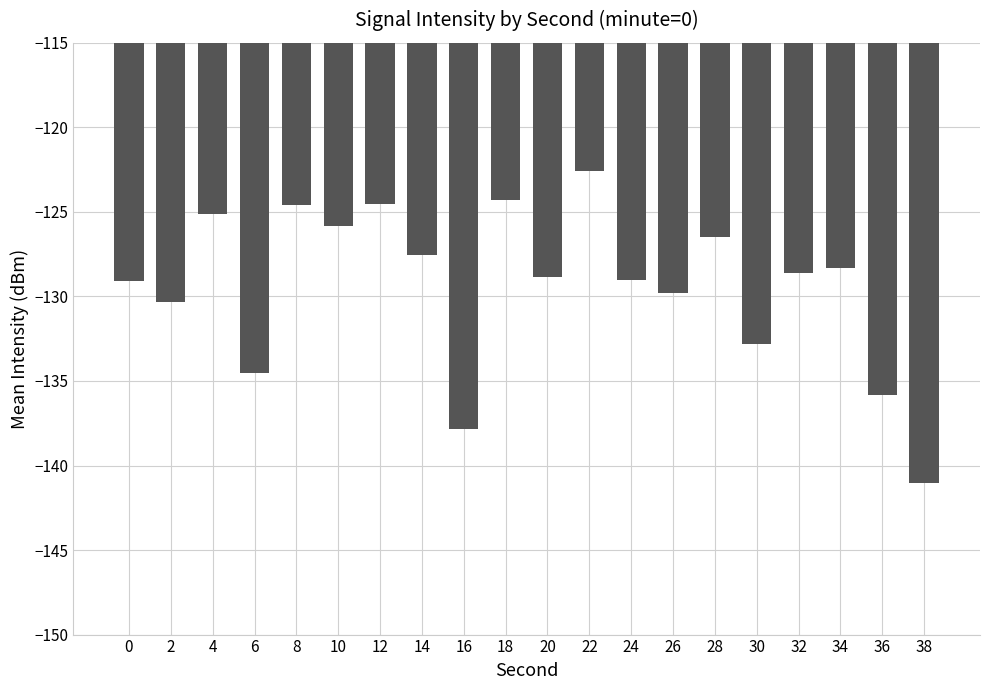

Is it true that the value at 30 is -203.7?

False